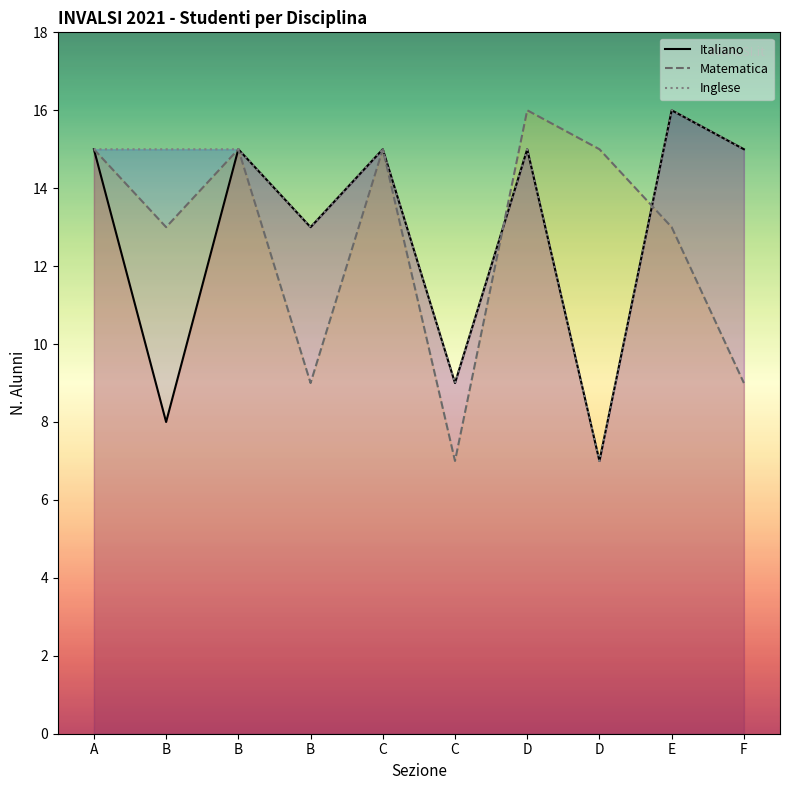

What is the difference between the Italiano values at A and D?

8